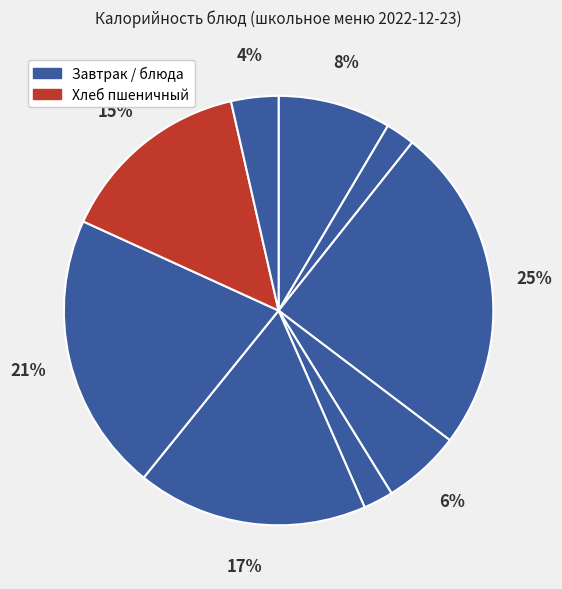

To the nearest percent, what is the difference between the largest and smallest slice percentages?

22%